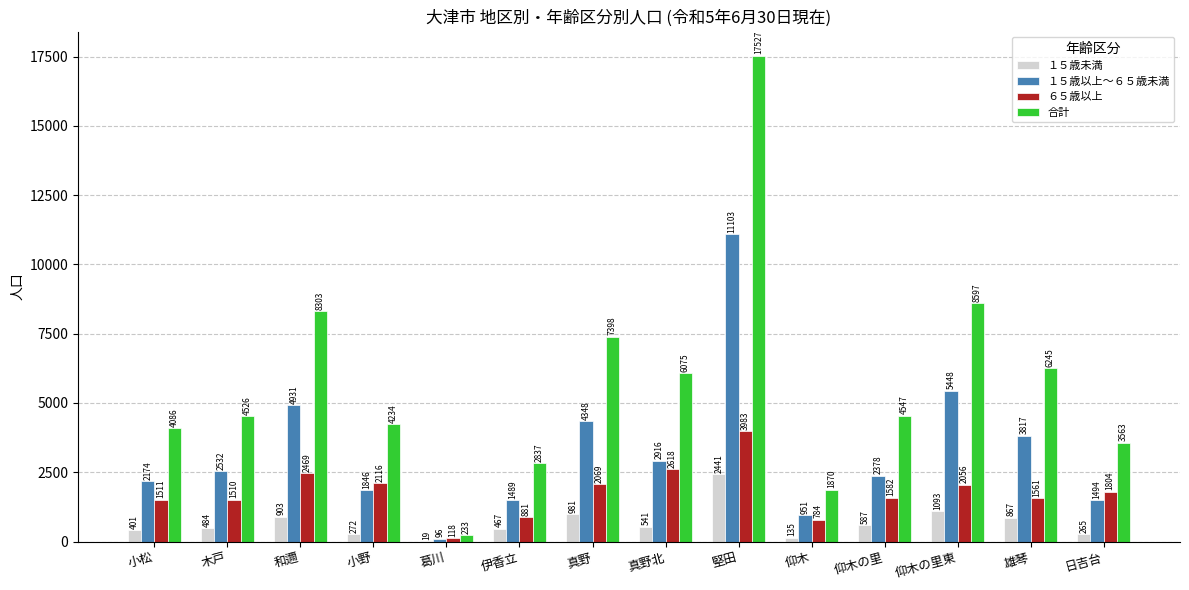

At which label does １５歳以上～６５歳未満 reach its peak?

堅田